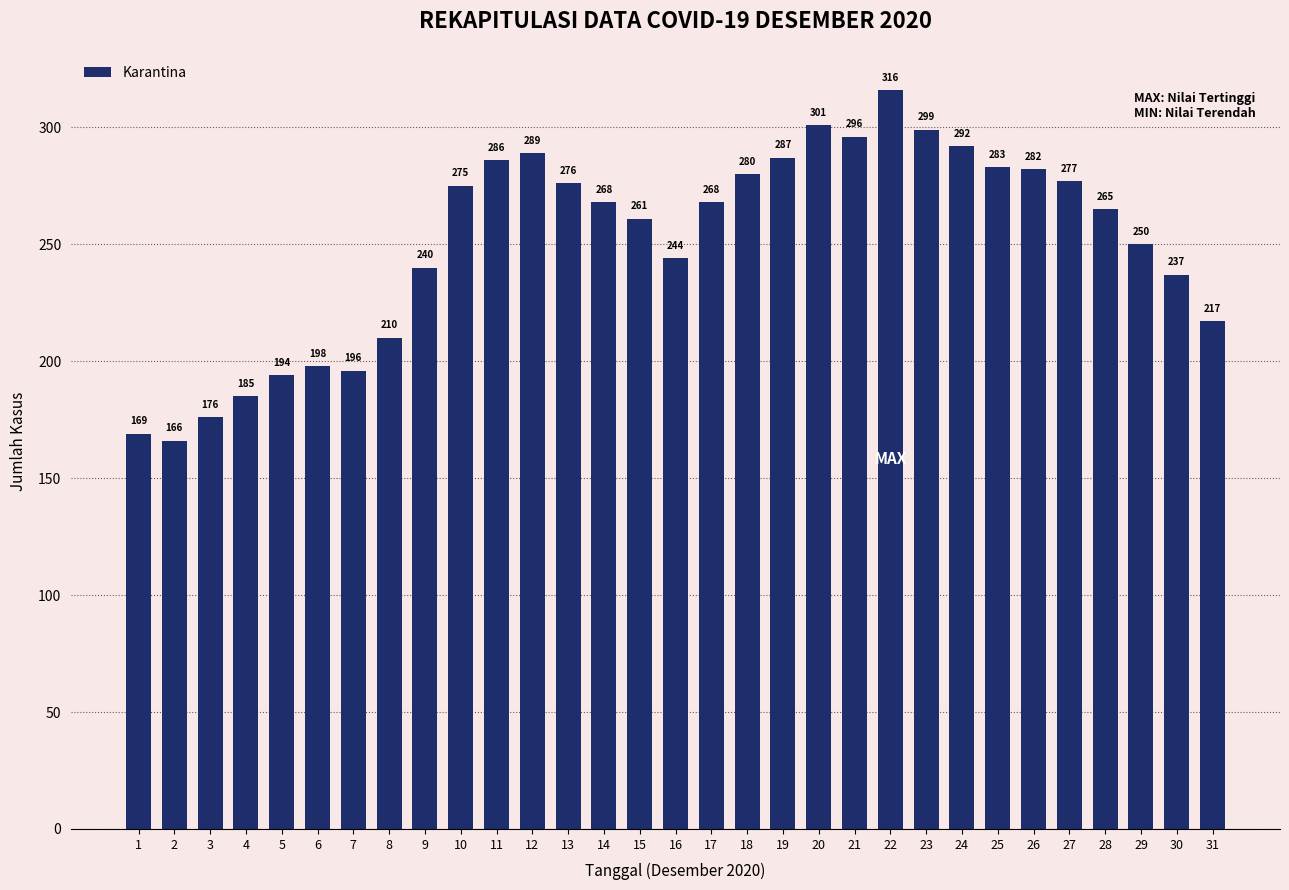

Which has a higher value, 4 or 17?

17